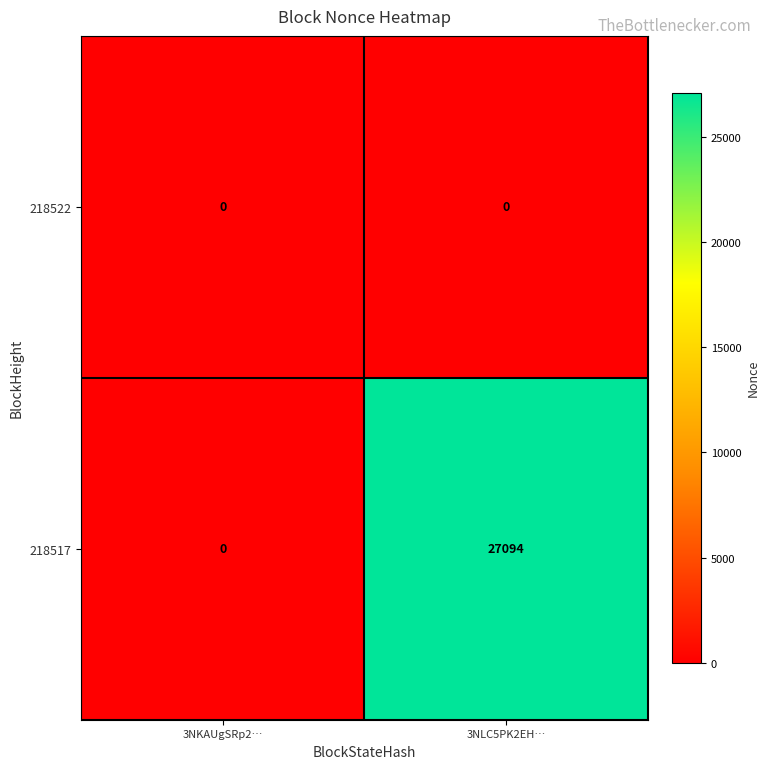

At which category is the sum across all series the highest?

3NLC5PK2EH…